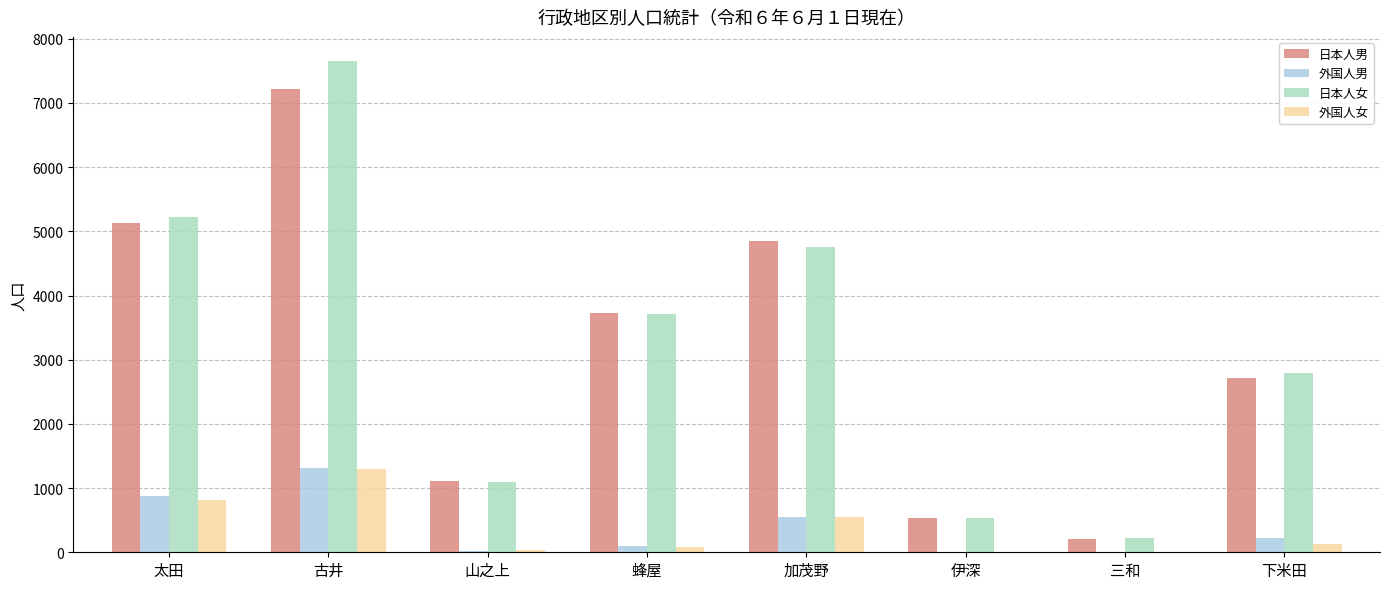

What is the difference between the 外国人男 values at 太田 and 下米田?

643